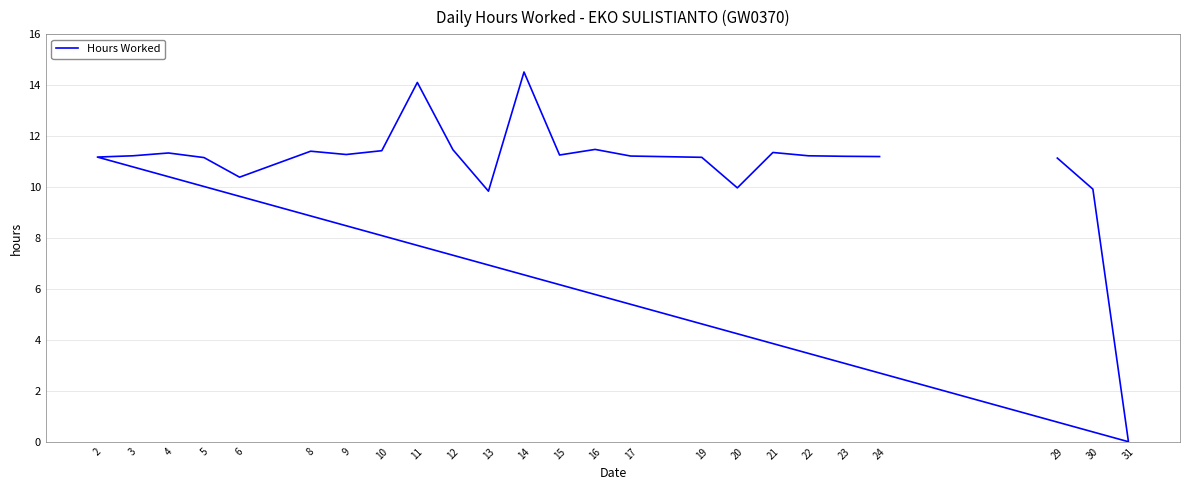

What is the difference between the maximum and second lowest values?

4.7